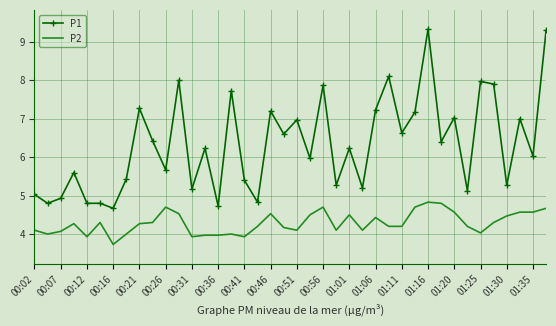

Rank the series by their average value, from lowest to highest.

P2, P1